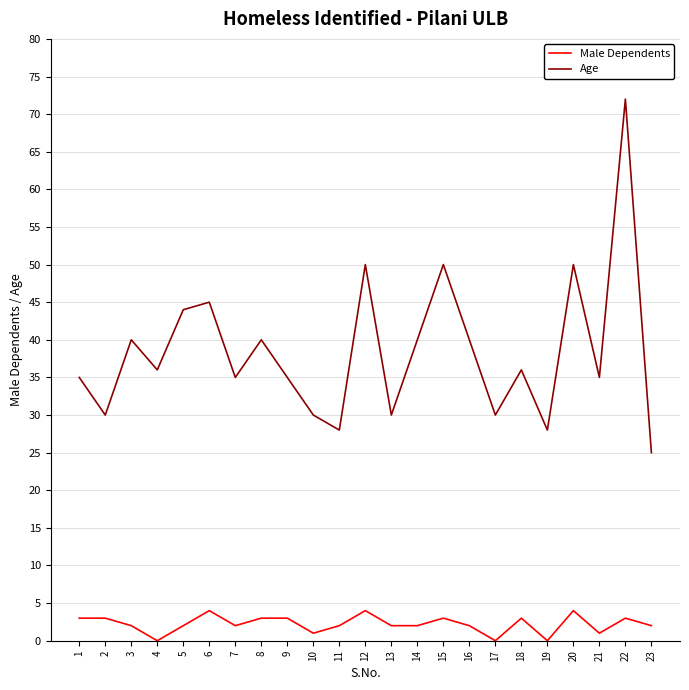

What is the spread (max minus min) of values at 20?

46